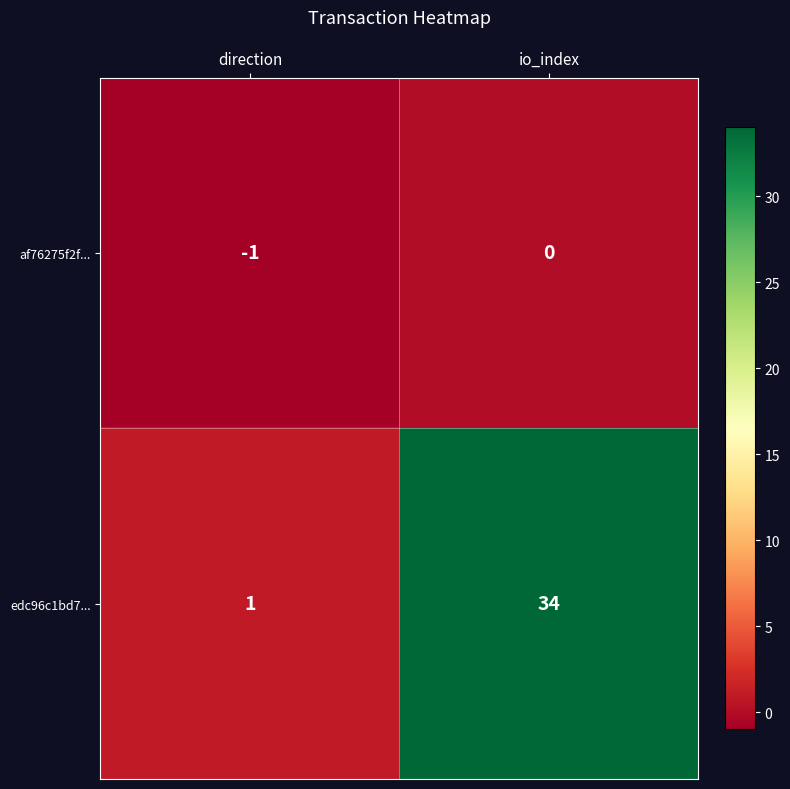

Rank the series by their average value, from lowest to highest.

af76275f2f..., edc96c1bd7...